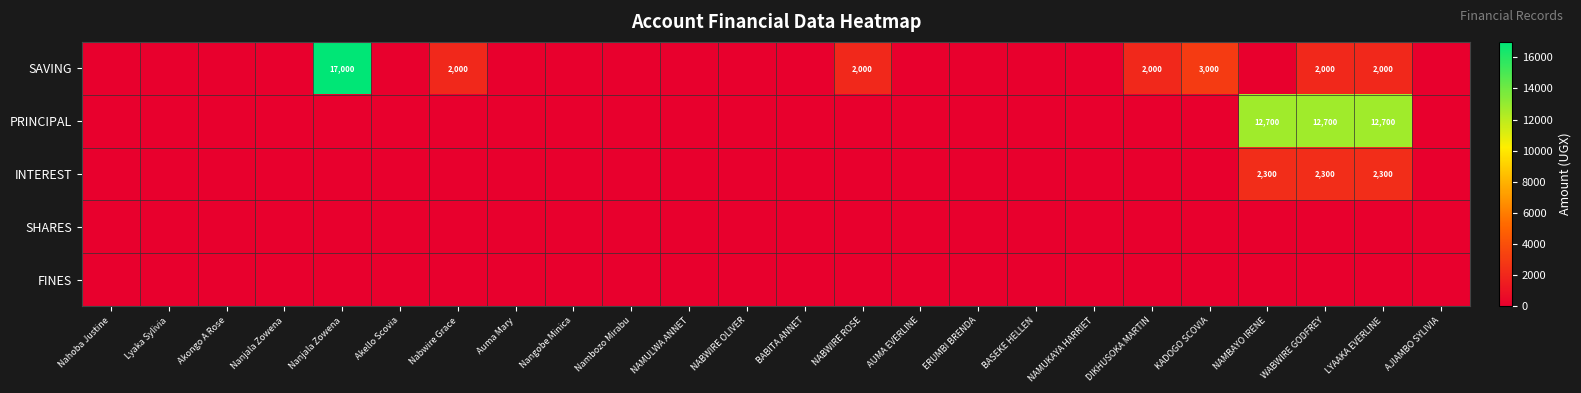

Is it true that PRINCIPAL equals 0 at AUMA EVERLINE?

True